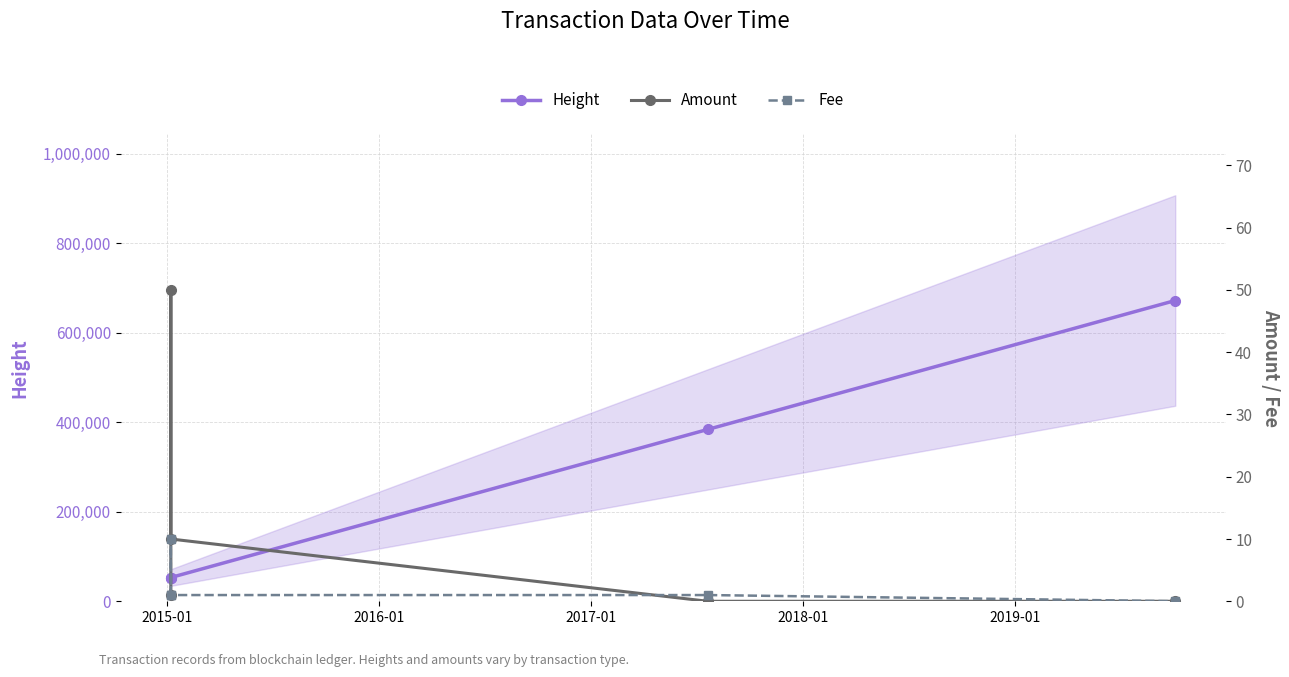

Between 2017-01 and 2019-01, which is larger?

2019-01